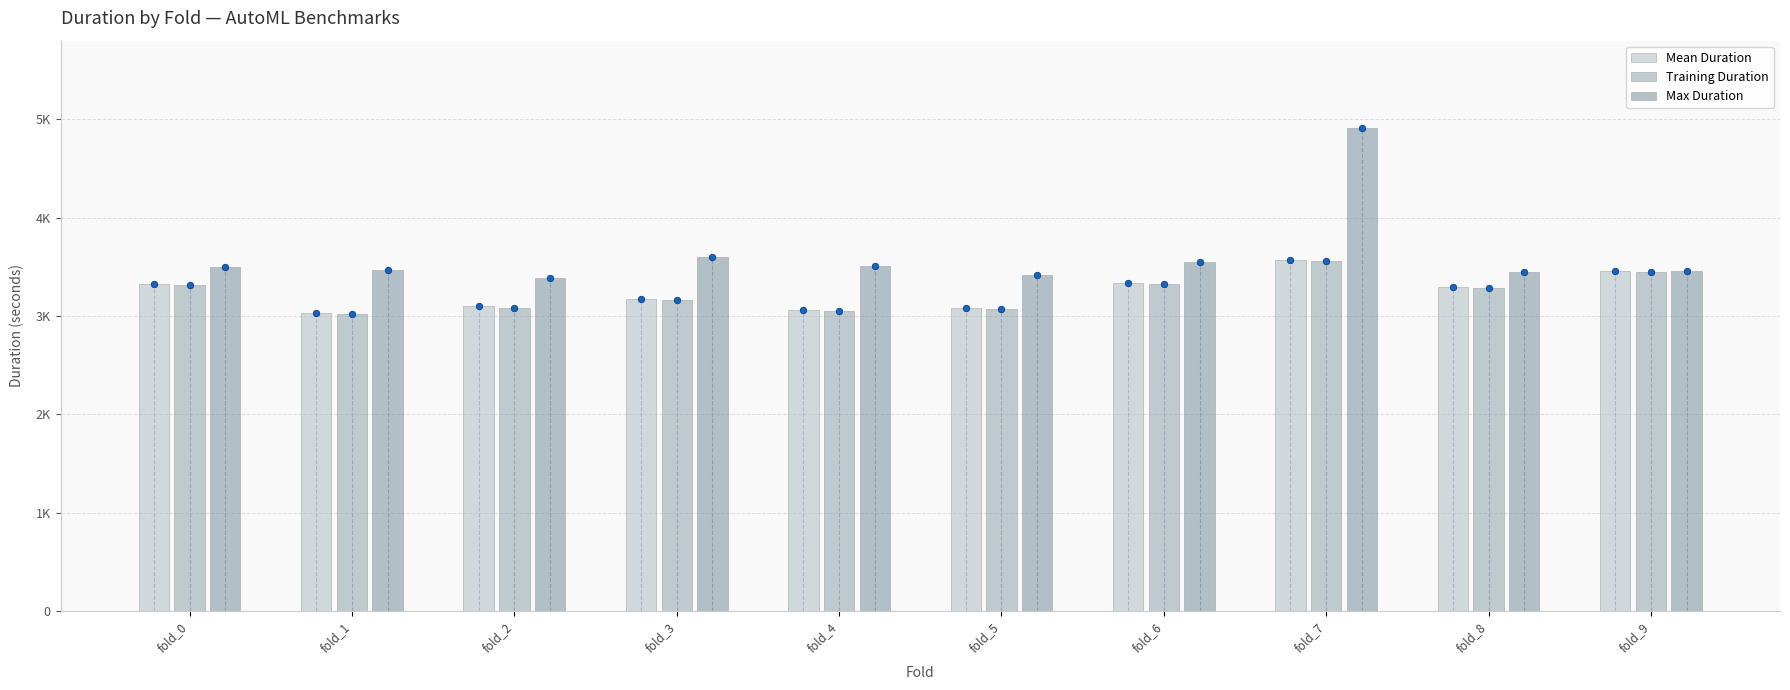

What is the total value across all series at fold_2?

9560.0